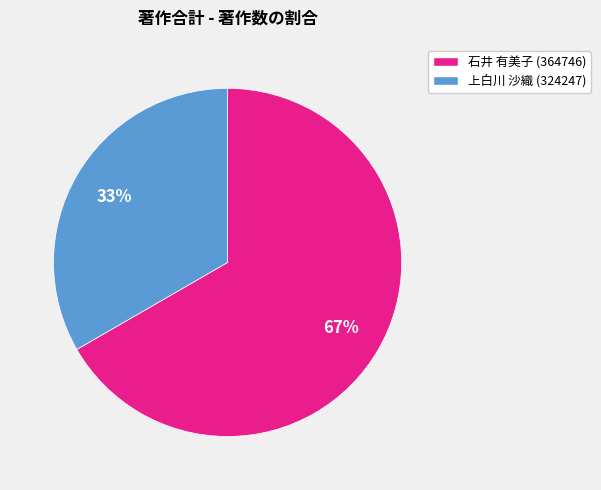

Which slice represents more than half of the pie?

石井 有美子 (364746)